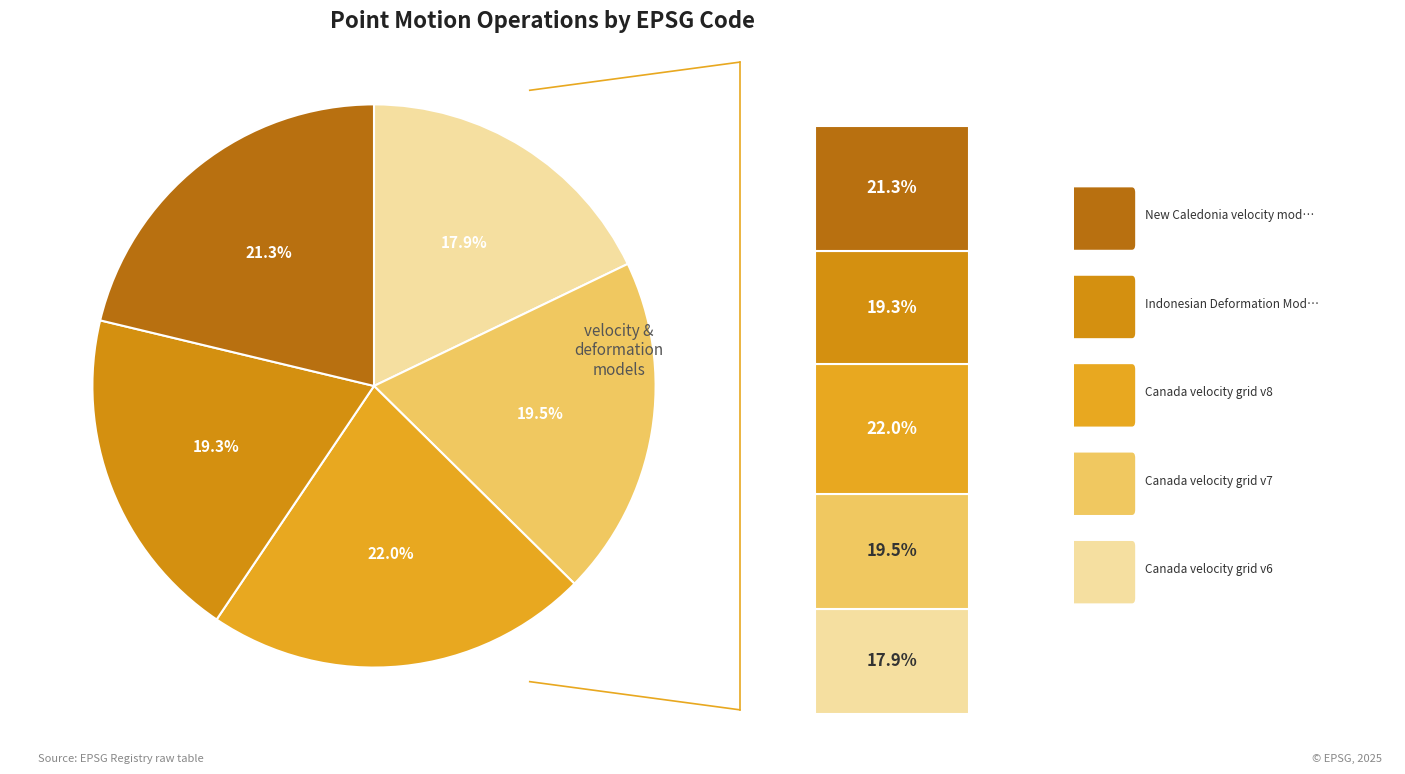

To the nearest percent, what is the difference between the largest and smallest slice percentages?

4%